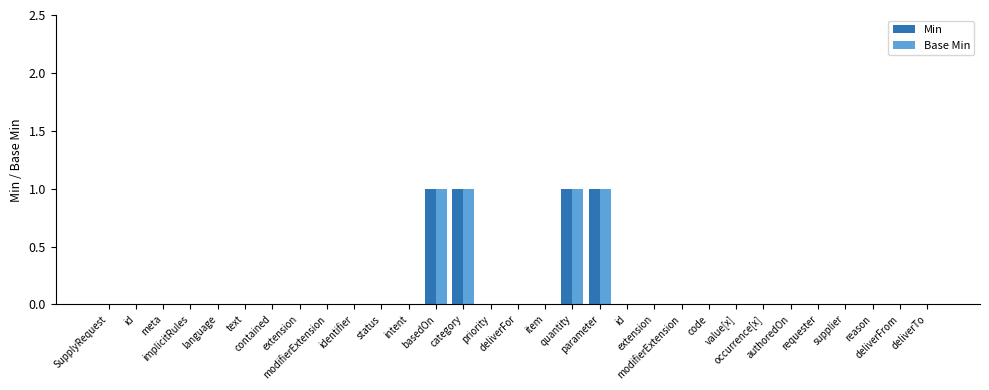

Count the number of categories in the chart.

31